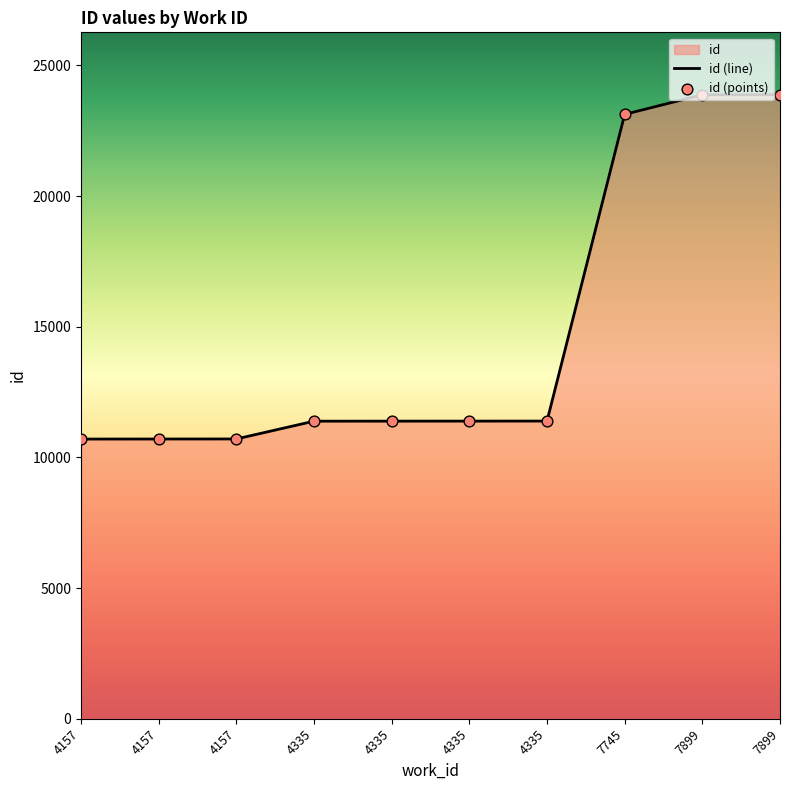

Which series has the widest spread of Y values?

id (line)